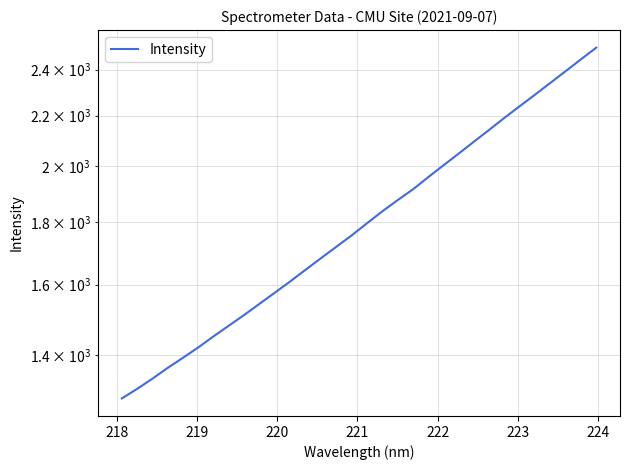

How many lines are shown in the chart?

1